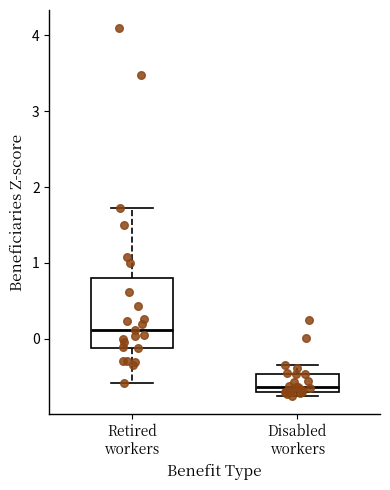

Reading left to right, read every box against the y-axis: the position of its median line, the range the box covers, and the ends of its whiskers. The values are not printed on the chart, so give them approximately, as read against the axis.

Retired workers: median 0.1, box -0.1 to 0.8, whiskers -0.6 to 1.7
Disabled workers: median -0.6, box -0.7 to -0.5, whiskers -0.8 to -0.3